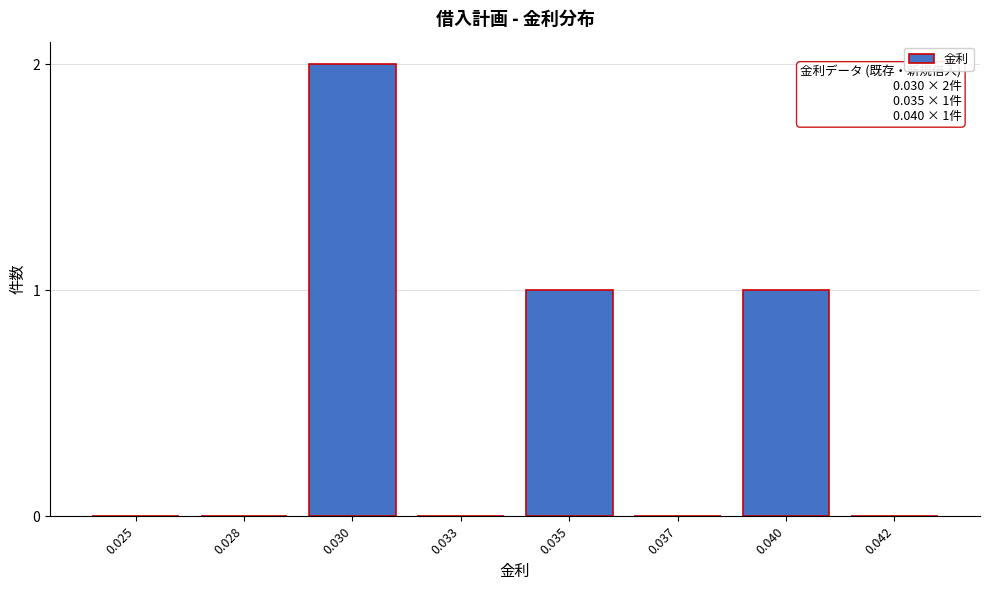

Reading left to right, transcribe all the data shown in this chart.

0.025=0	0.028=0	0.030=2	0.033=0	0.035=1	0.037=0	0.040=1	0.042=0